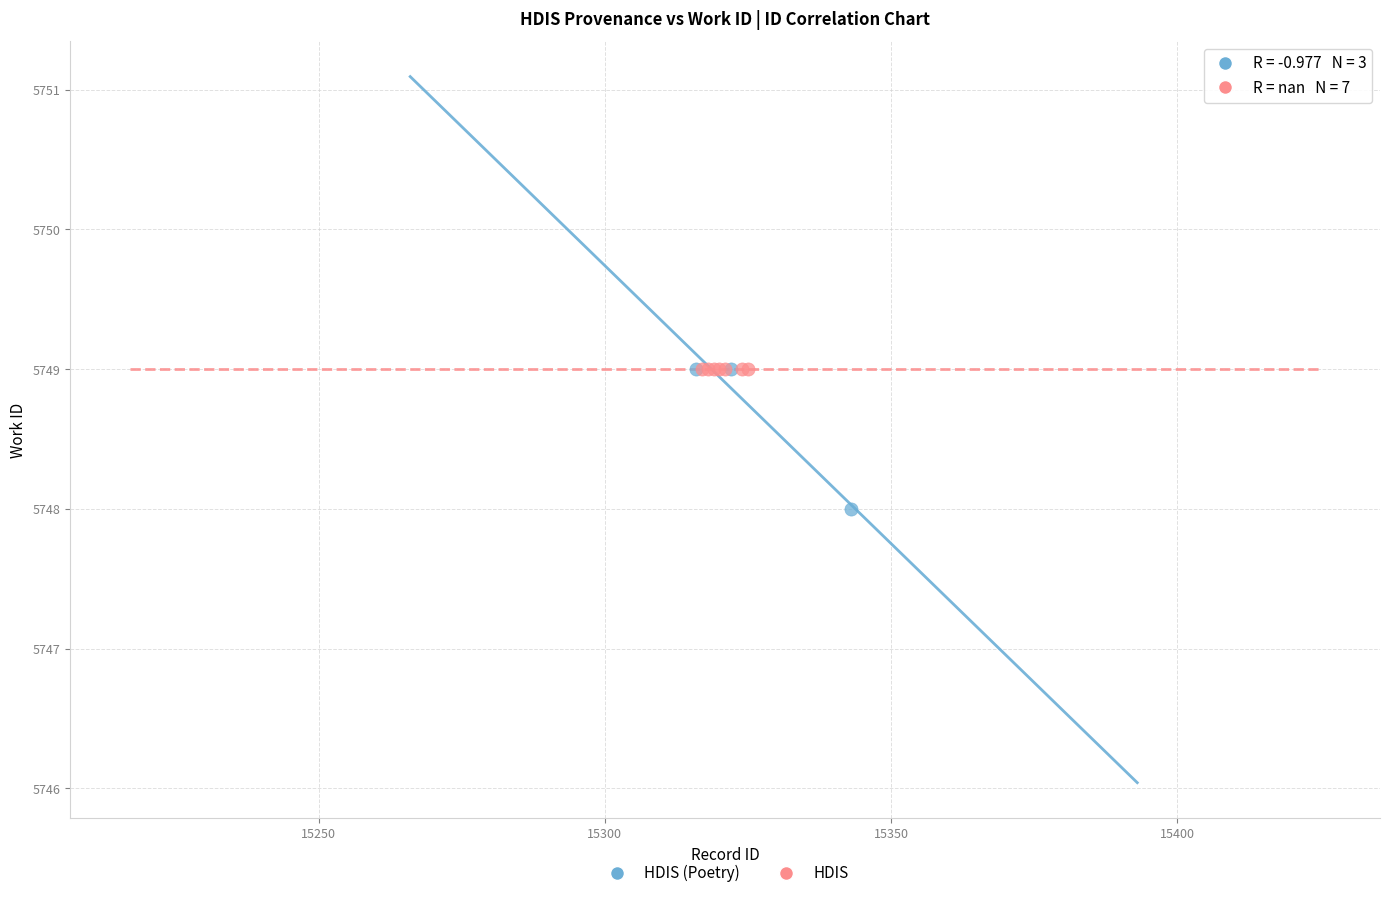

Which series contains the lowest Y value?

HDIS (Poetry)